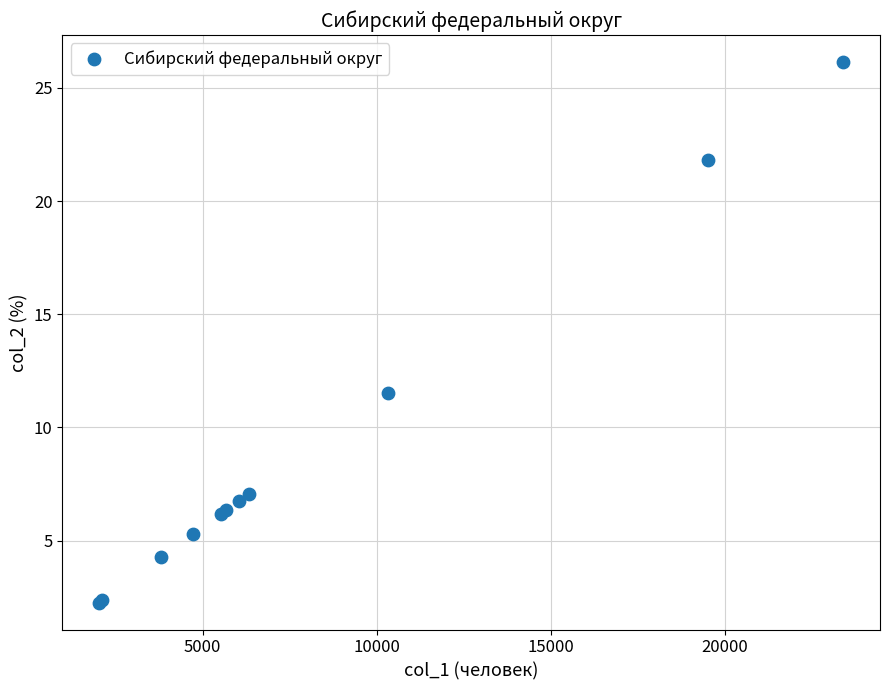

What Y value in the scatter plot is closest to 14?

11.5